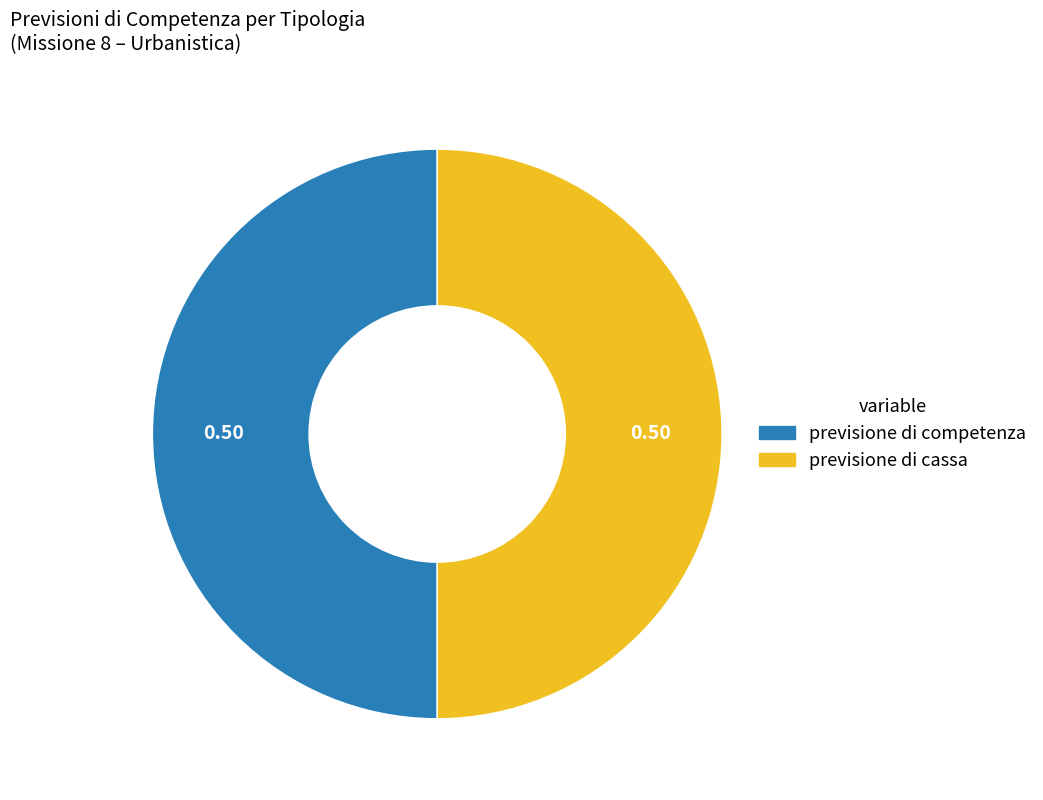

How many segments does this pie chart have?

2